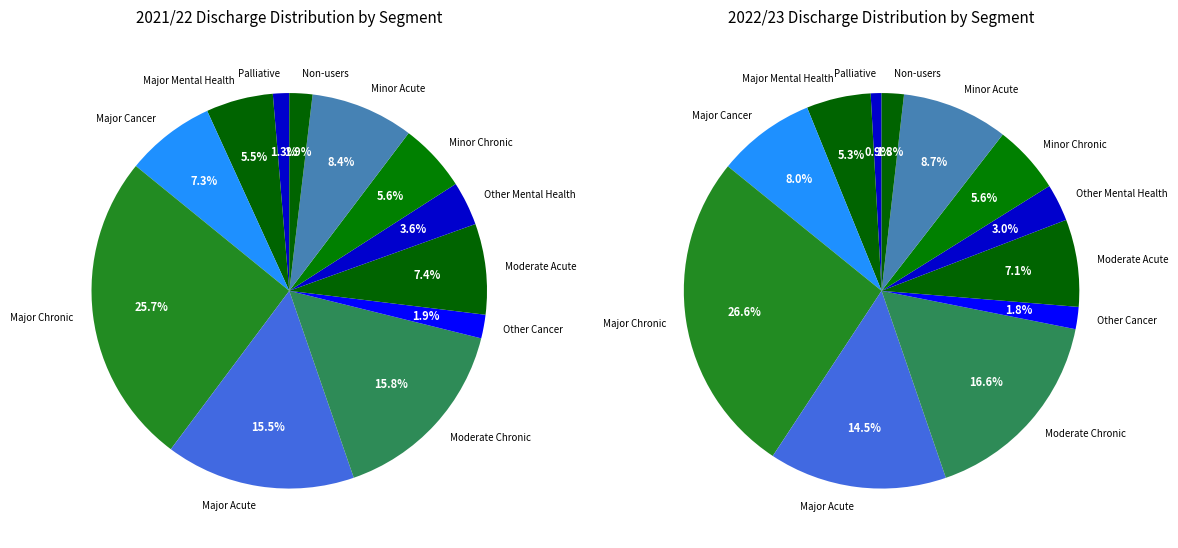

Which has a higher value, Palliative or Minor Chronic?

Minor Chronic